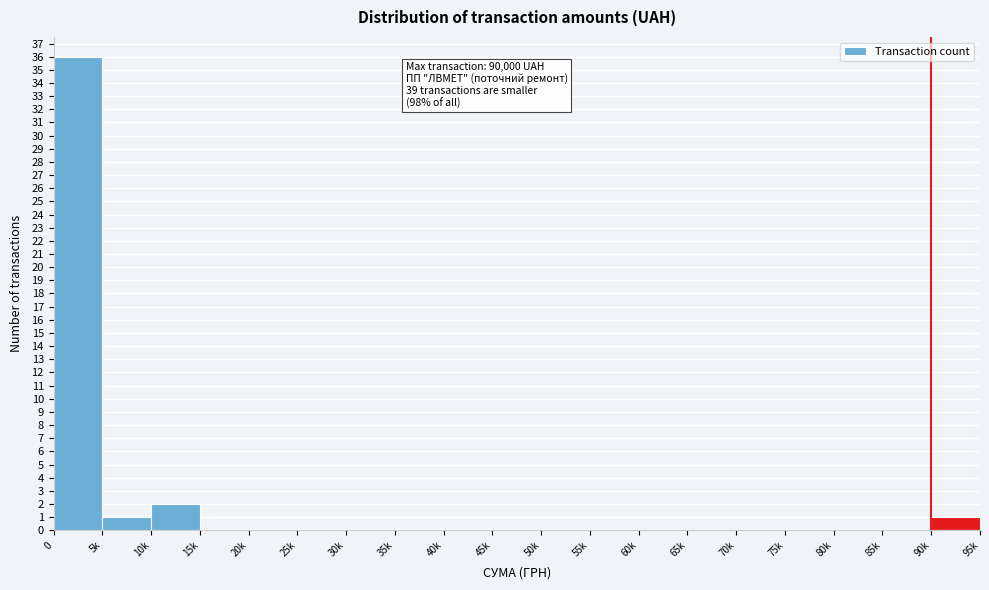

Reading left to right, list all the values displayed in this chart.

0=36	5k=1	10k=2	15k=0	20k=0	25k=0	30k=0	35k=0	40k=0	45k=0	50k=0	55k=0	60k=0	65k=0	70k=0	75k=0	80k=0	85k=0	90k=1